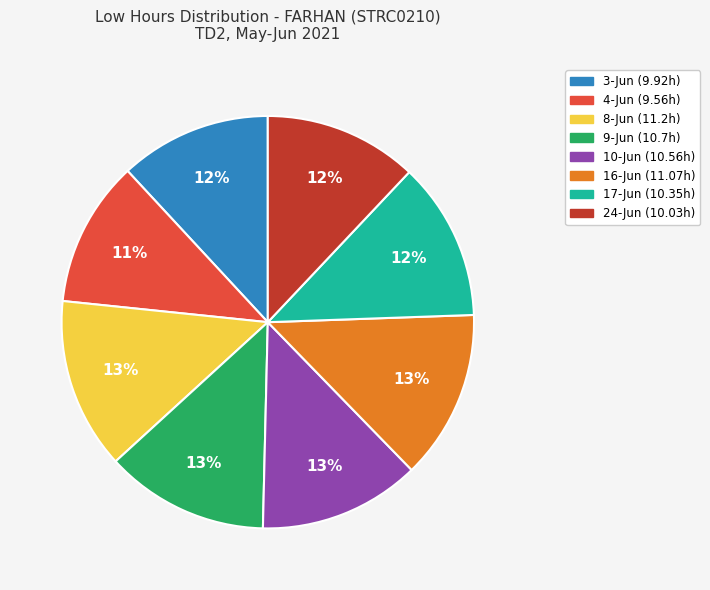

To the nearest percent, what portion does 3-Jun represent?

12%